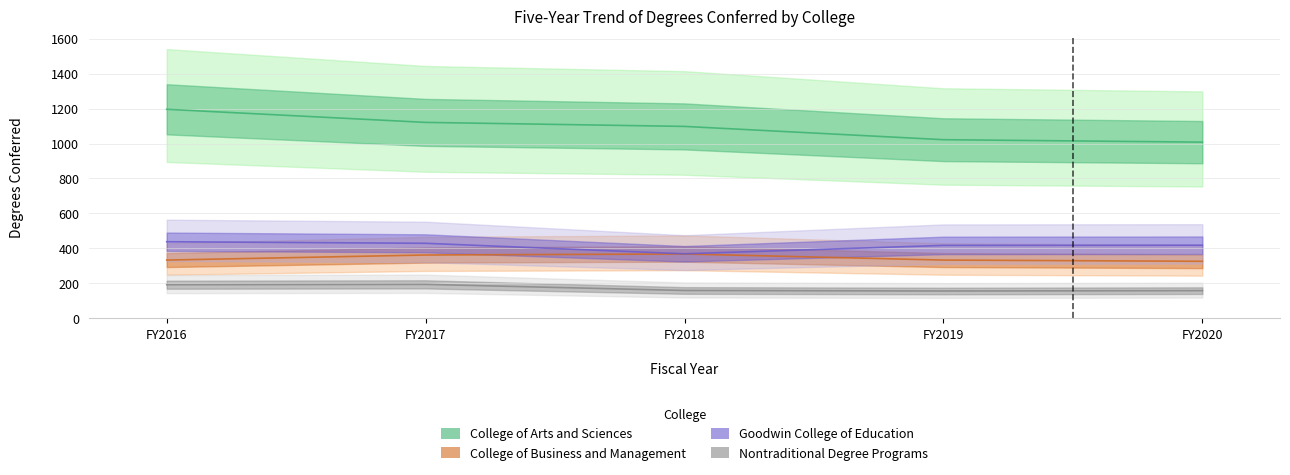

Which series has the widest spread of values?

College of Arts and Sciences